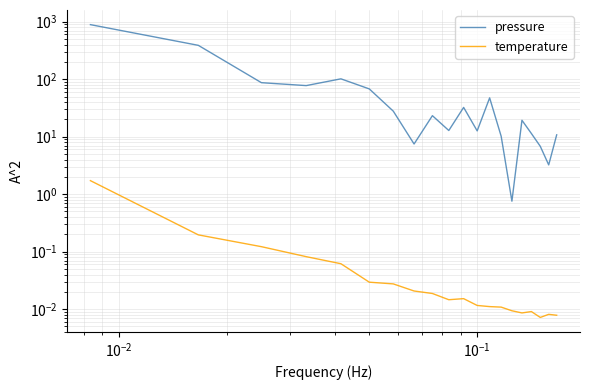

At how many categories does at least one series exceed 475?

1